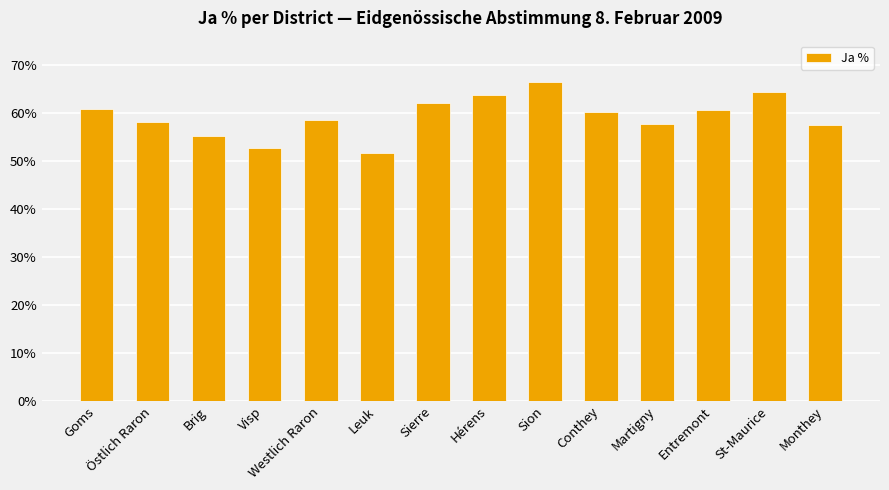

Which label corresponds to the largest value in the chart?

Sion